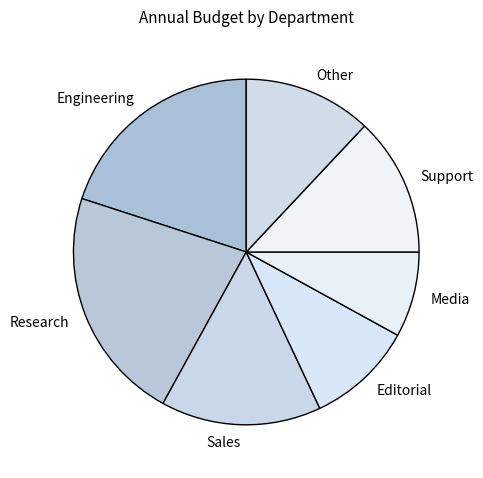

Rank the categories by value from lowest to highest.

Media, Editorial, Other, Support, Sales, Engineering, Research